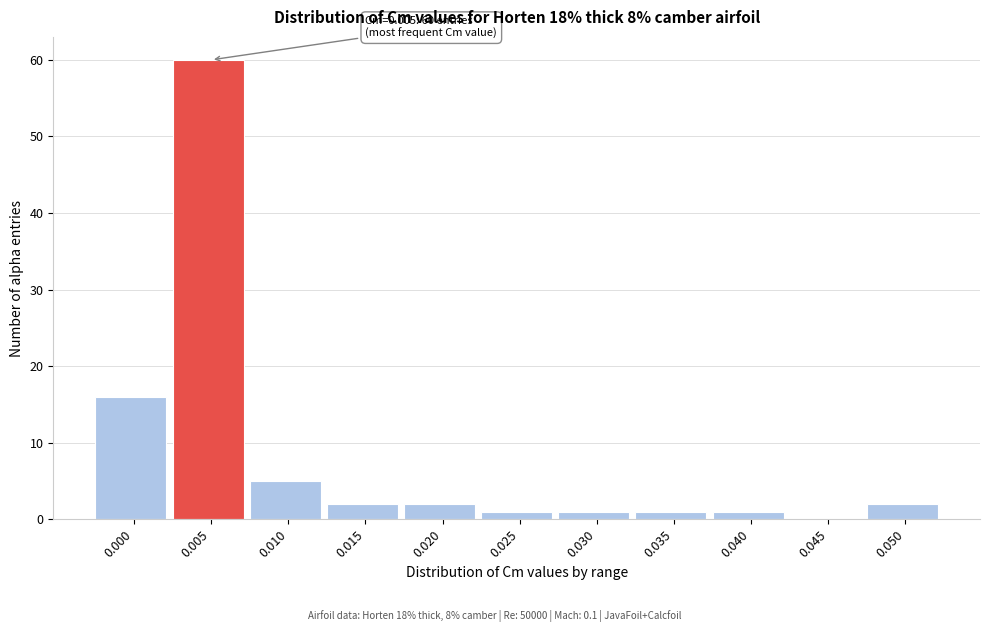

Reading left to right, list all the values displayed in this chart.

0.000=16	0.005=60	0.010=5	0.015=2	0.020=2	0.025=1	0.030=1	0.035=1	0.040=1	0.045=0	0.050=2